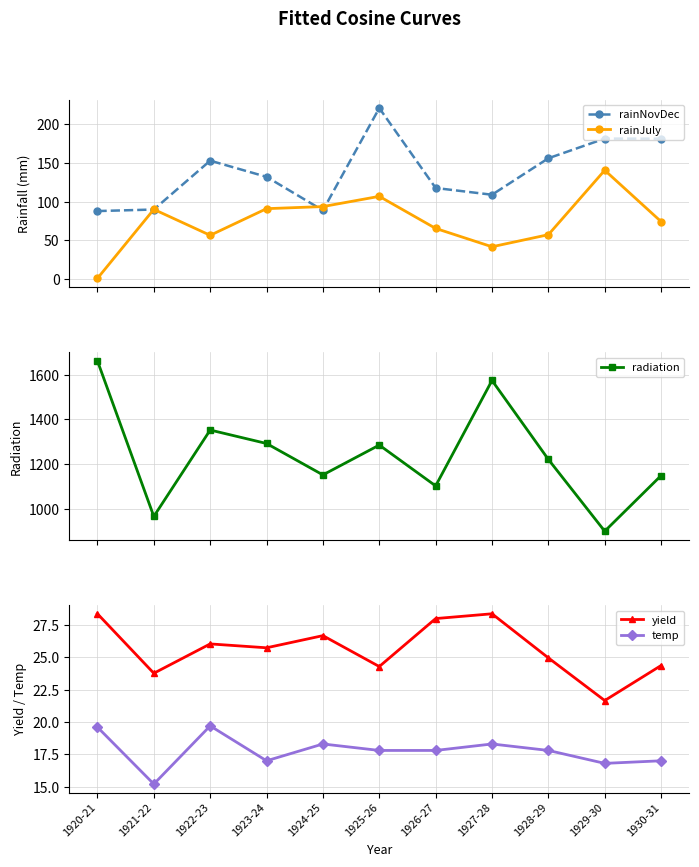

What value does the yield series have at 1922-23?

26.0